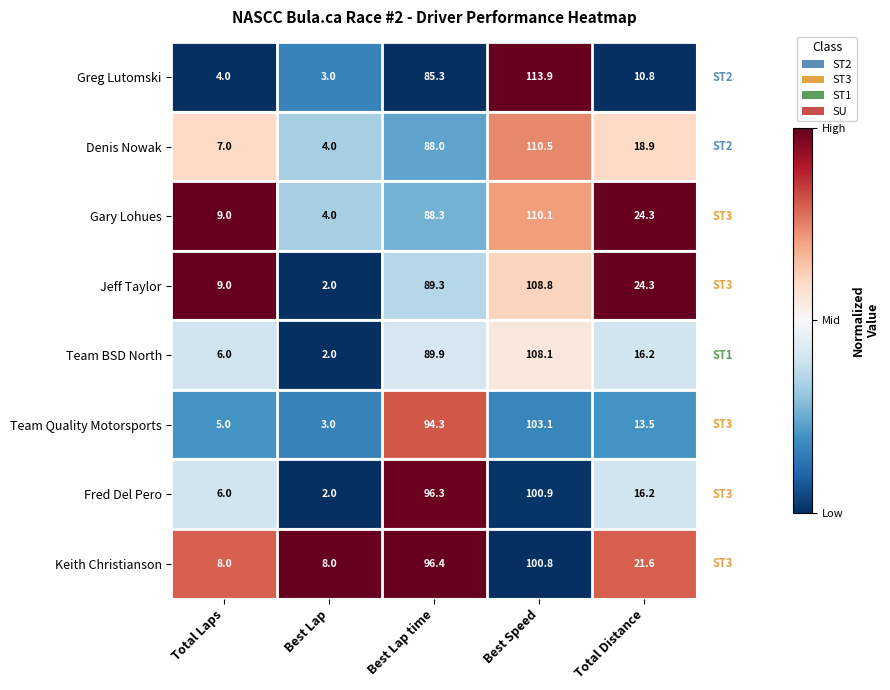

At which label does Denis Nowak reach its peak?

Best Speed